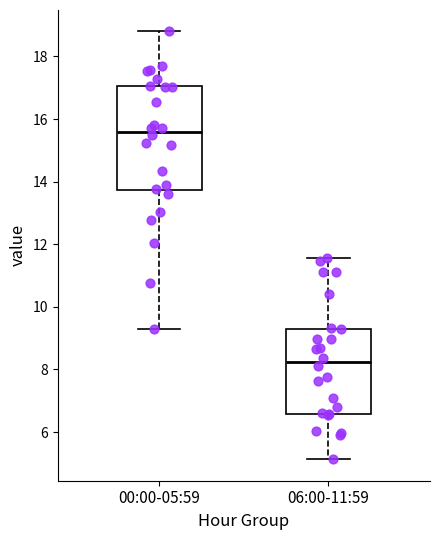

Reading left to right, transcribe this box plot: for each box, give where its median line is, the range the box spans, and where its two whiskers end, as read against the y-axis. The values are not printed on the chart, so give them approximately, as read against the axis.

00:00-05:59: median 15.6, box 13.8 to 17.0, whiskers 9.4 to 18.8
06:00-11:59: median 8.2, box 6.6 to 9.4, whiskers 5.2 to 11.6